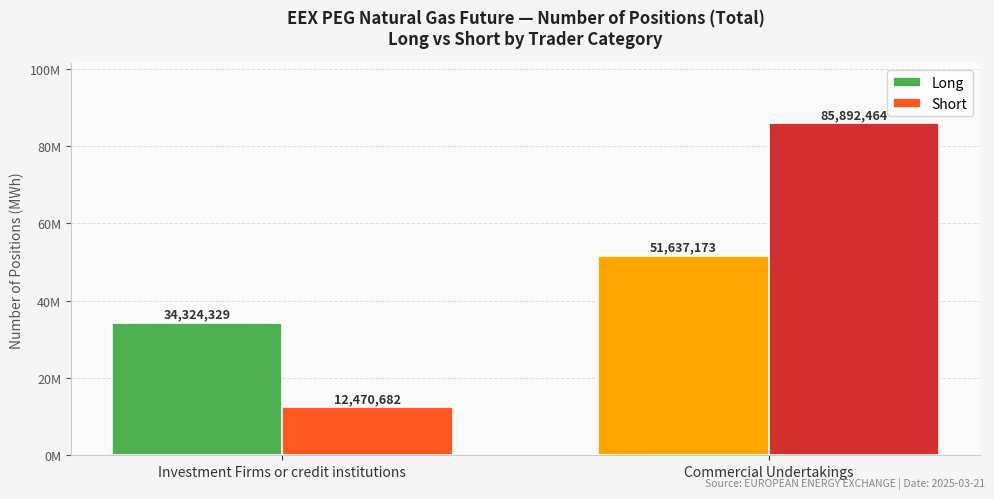

Does the chart contain stacked bars?

No